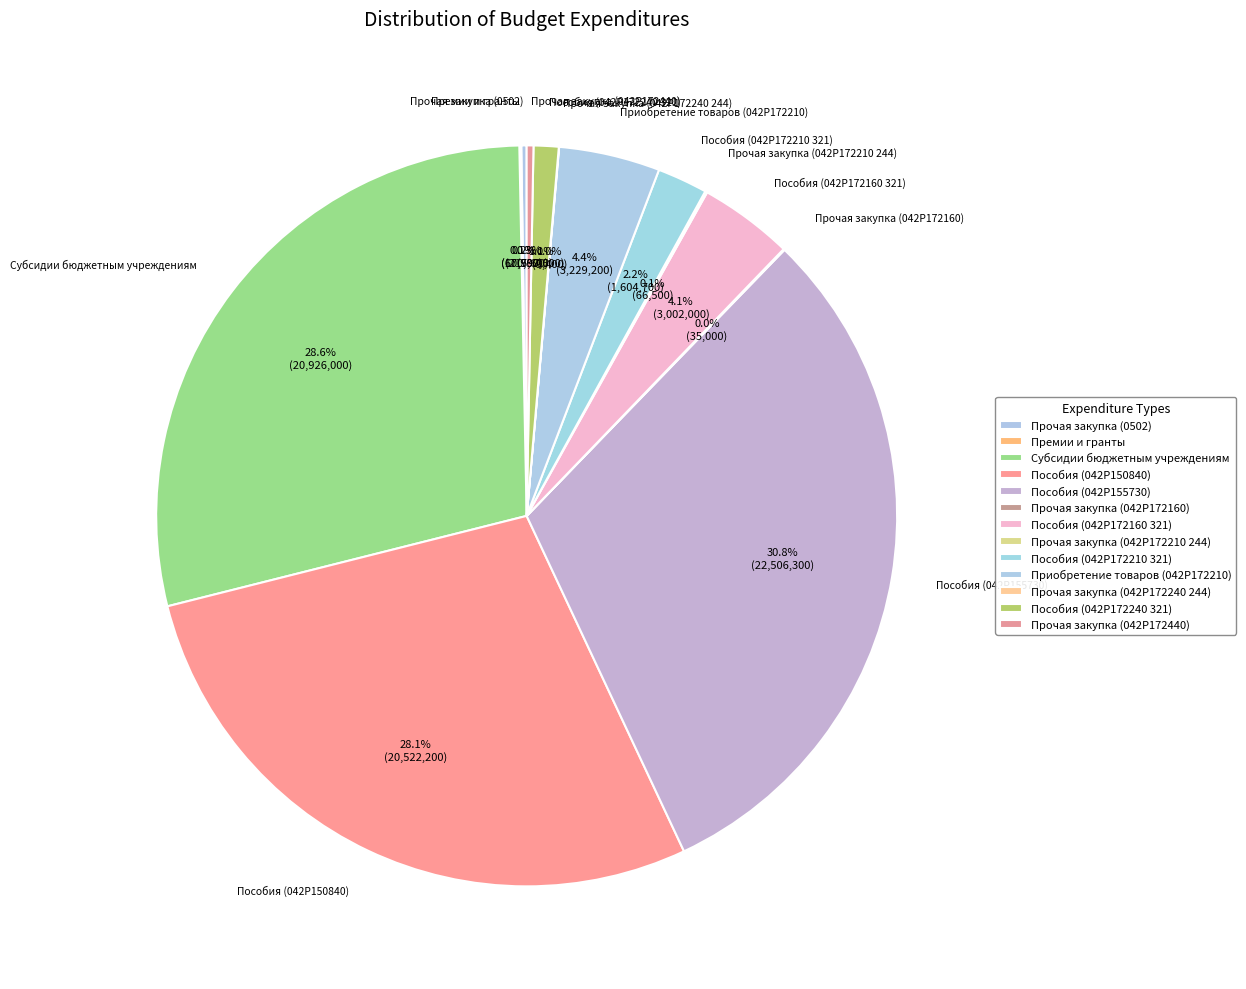

How many slices are in this pie chart?

13